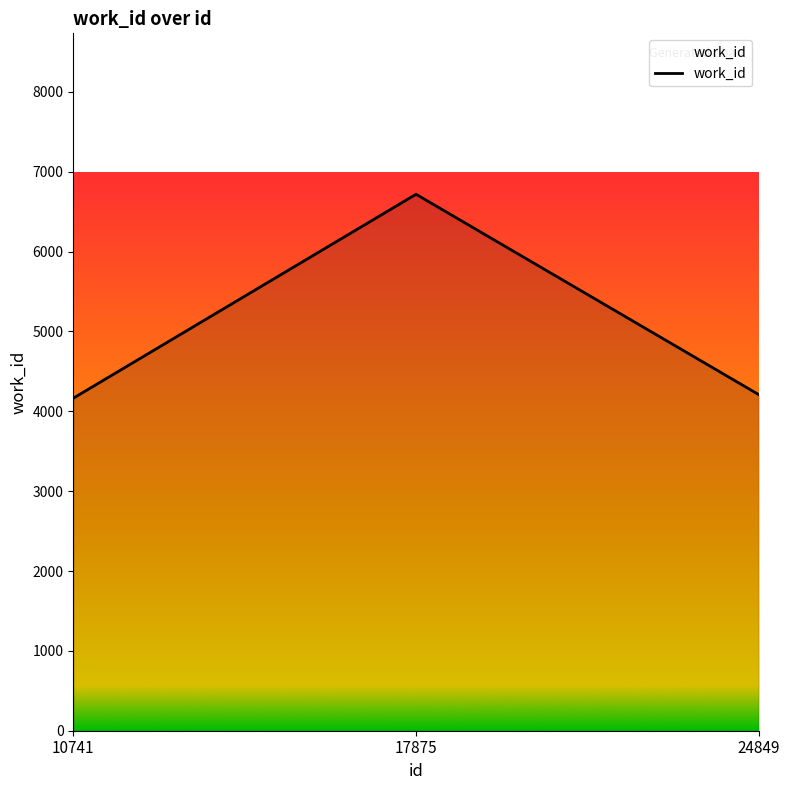

Which has a higher value, 10741 or 17875?

17875